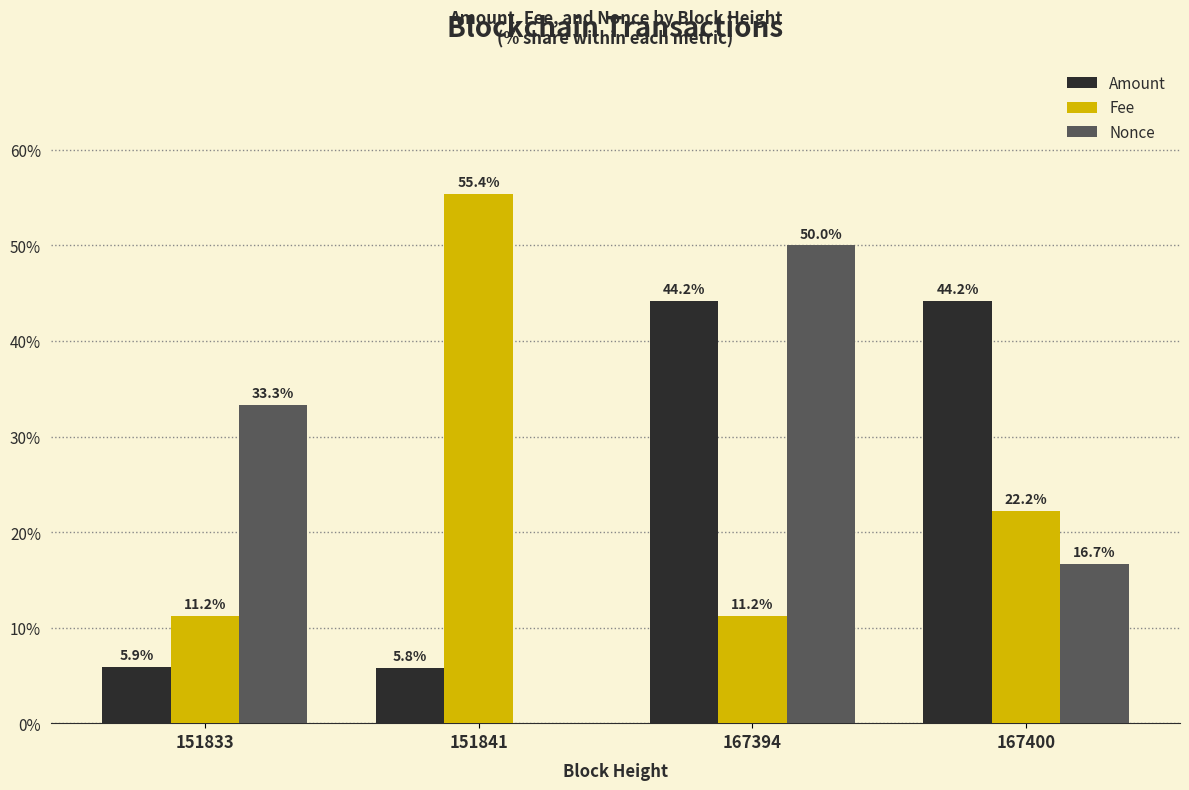

Where does the Amount series first go above 44?

167394